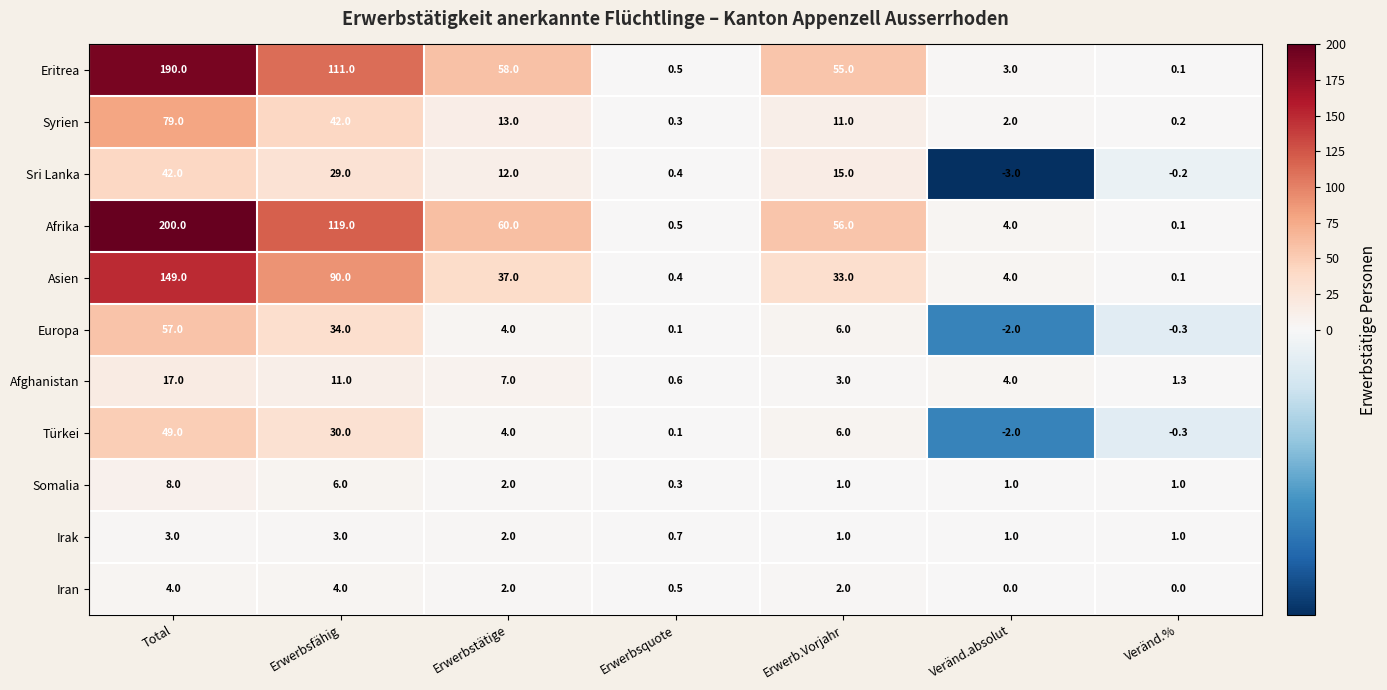

What is the greatest value displayed?

200.0